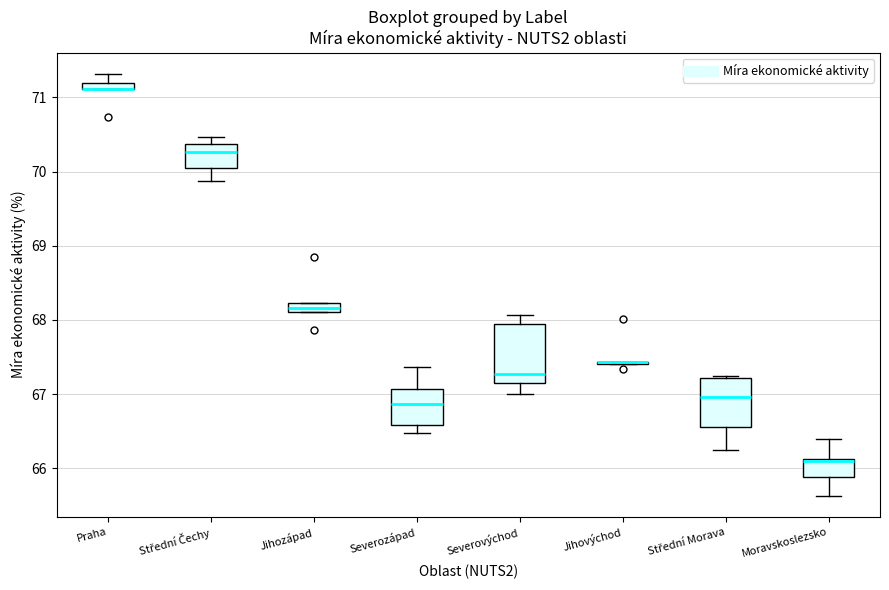

Comparing the boxes themselves (not the whiskers), which one is the tallest?

Severovýchod